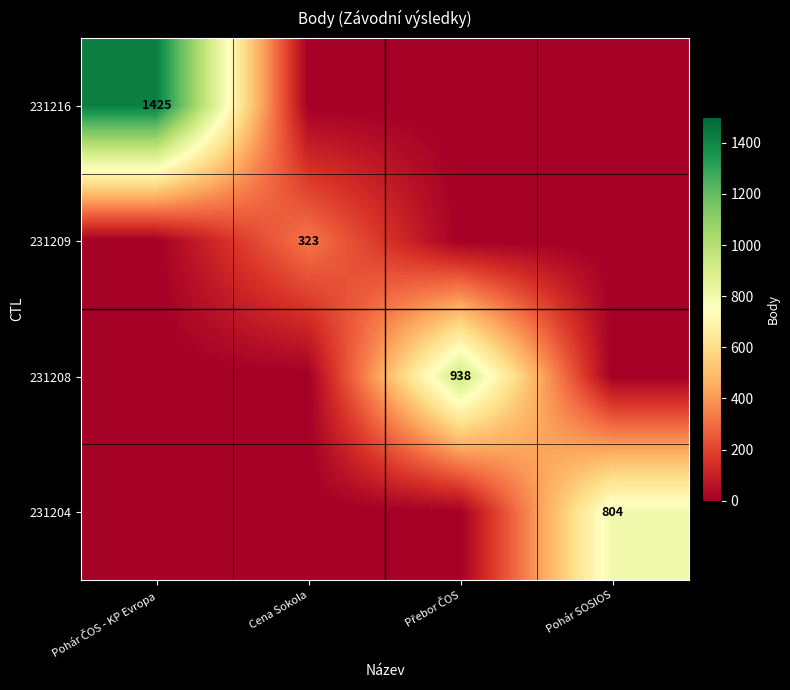

The value of 231209 at Cena Sokola is 323. True or false?

True